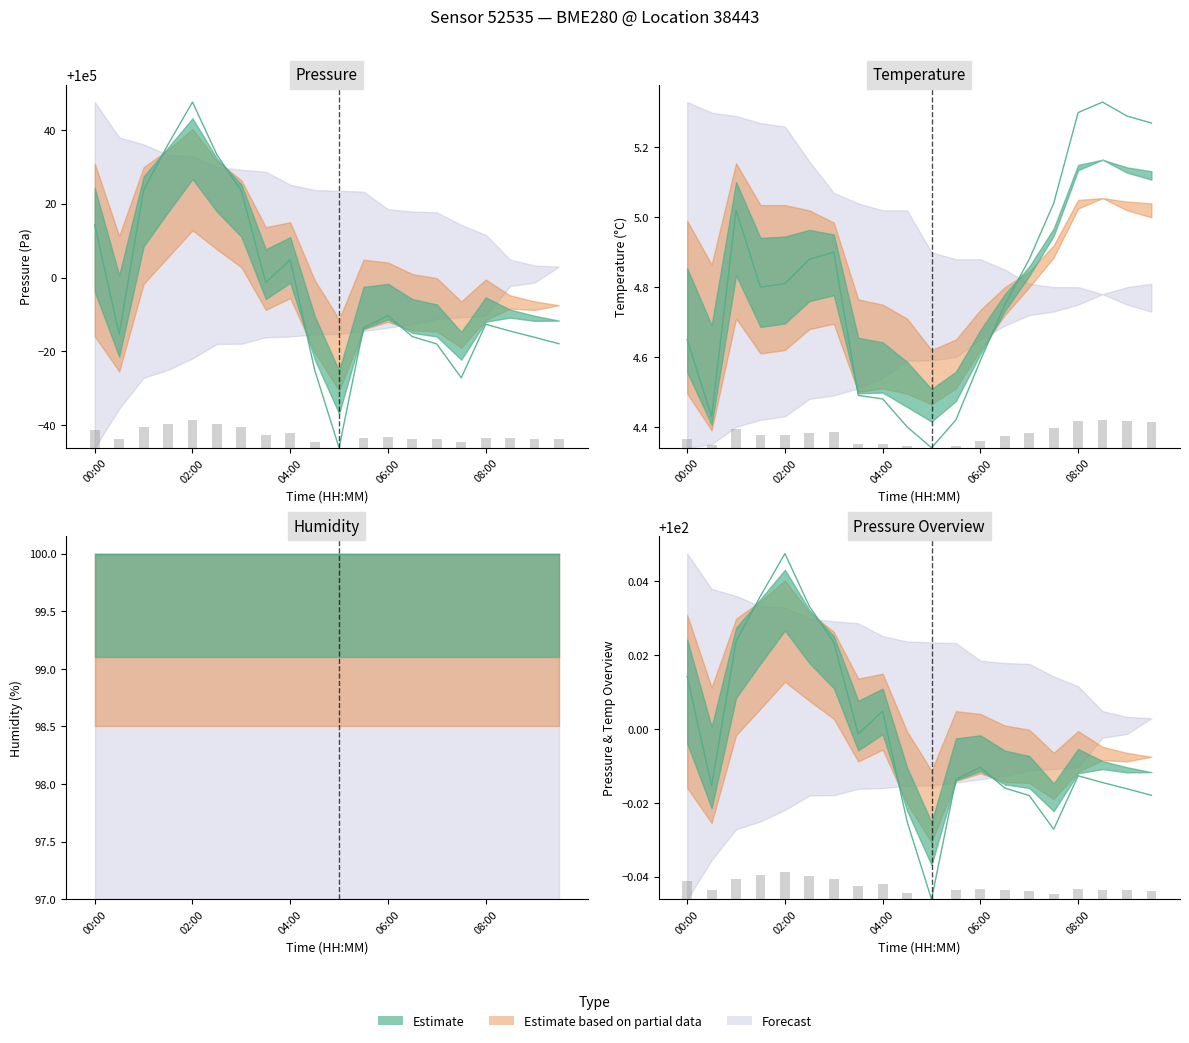

How many values in the pressure series are below 99987?

10